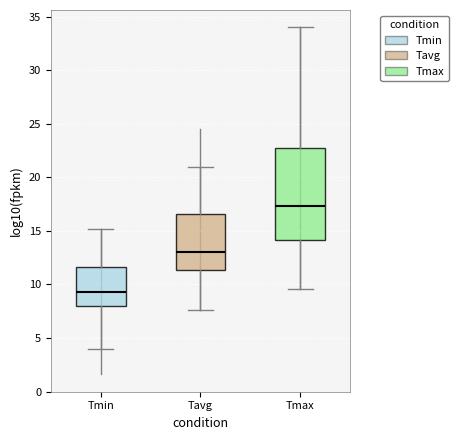

Which box has the lowest median line?

Tmin